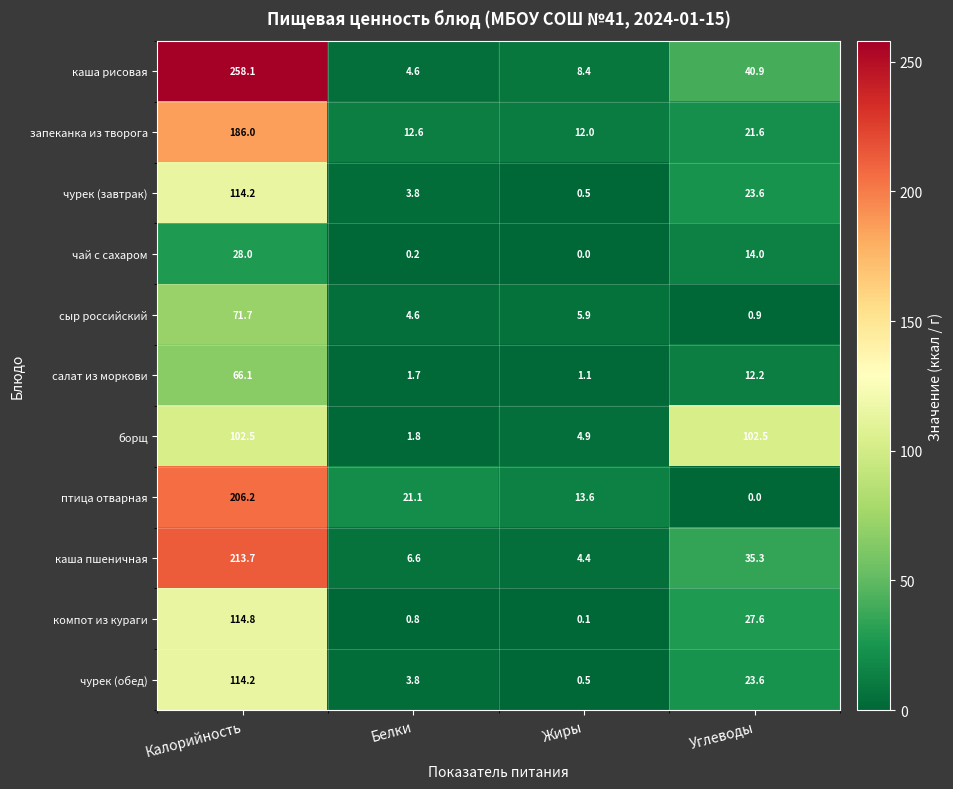

Which category has the lowest value in the запеканка из творога series?

Жиры